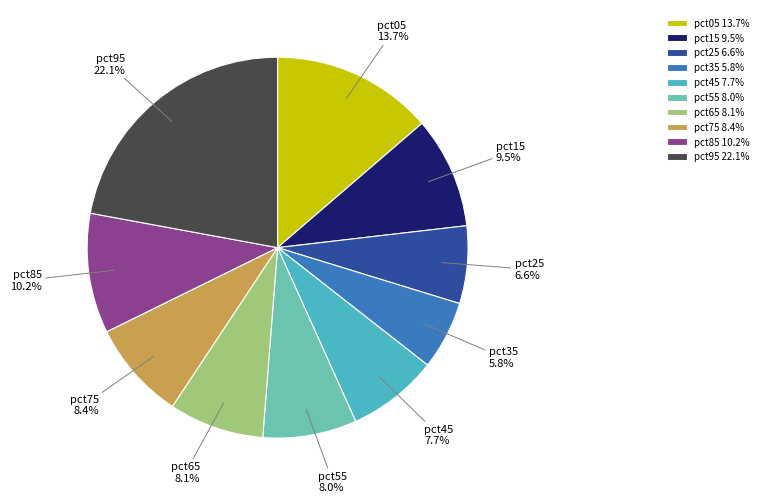

To the nearest percent, what percentage of the pie is pct95?

22%